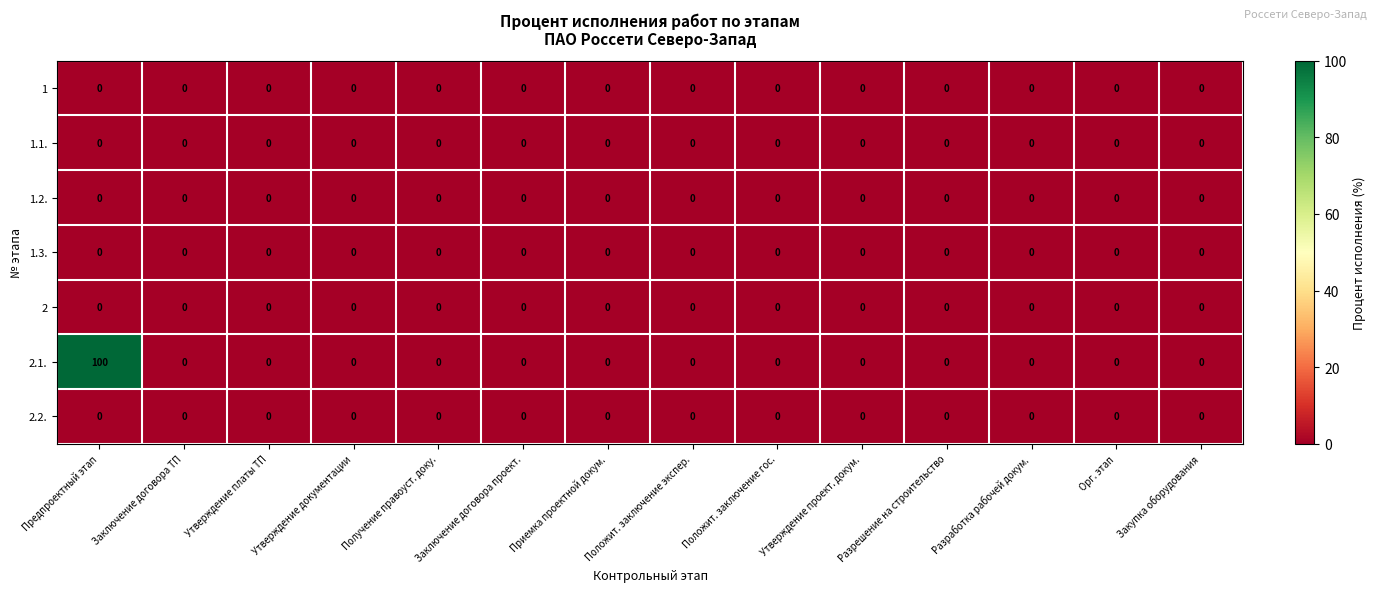

What is the greatest value displayed?

100